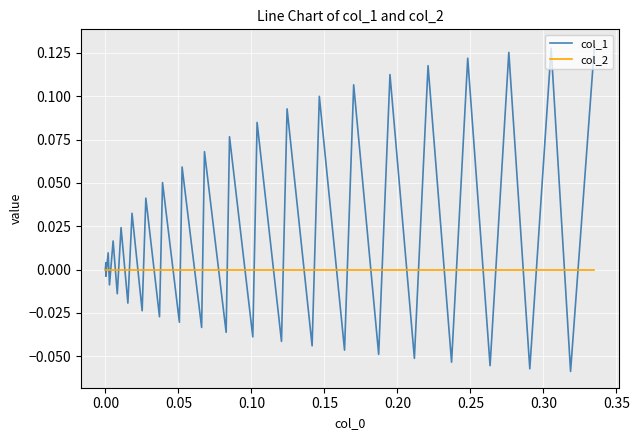

Which series has the widest spread of values?

col_1